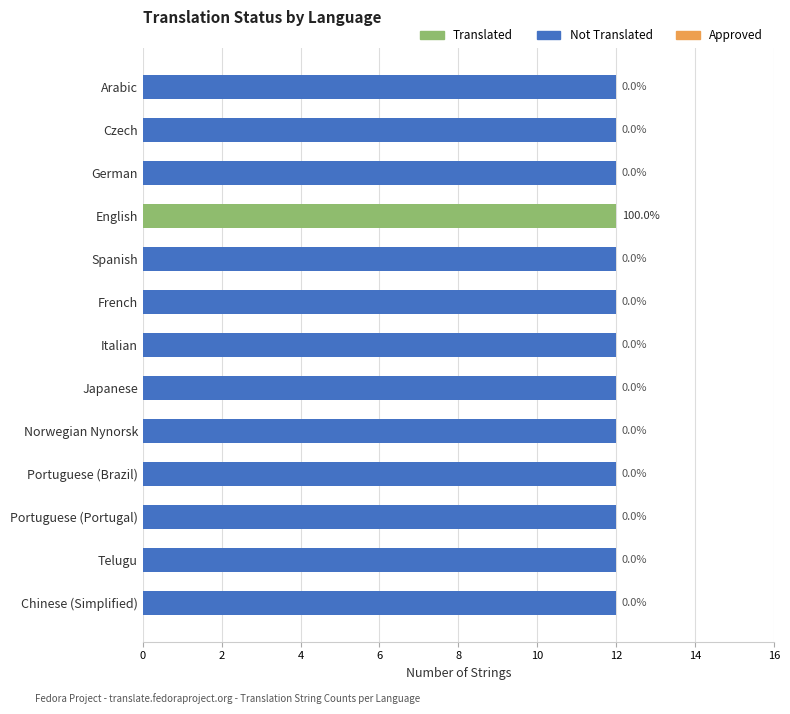

True or false: Translated has a value of 0 at Spanish.

True